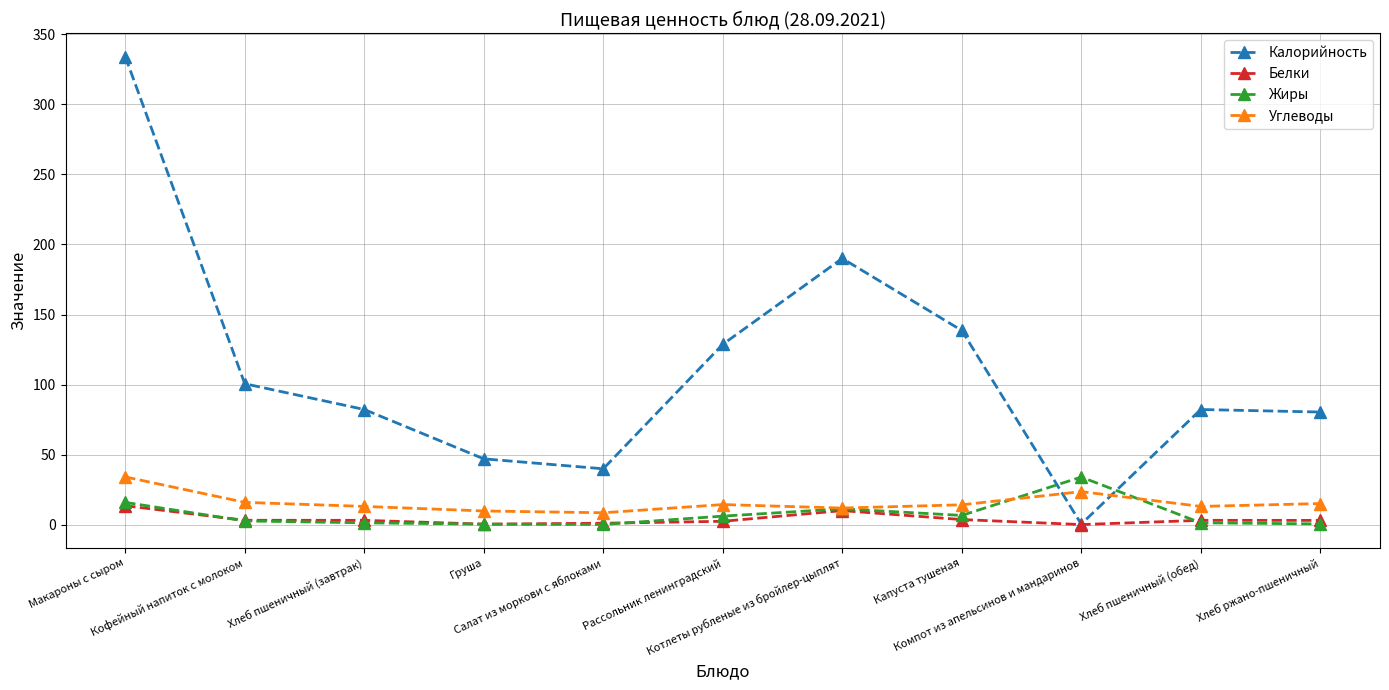

What is the lowest value of the Калорийность series?

0.4